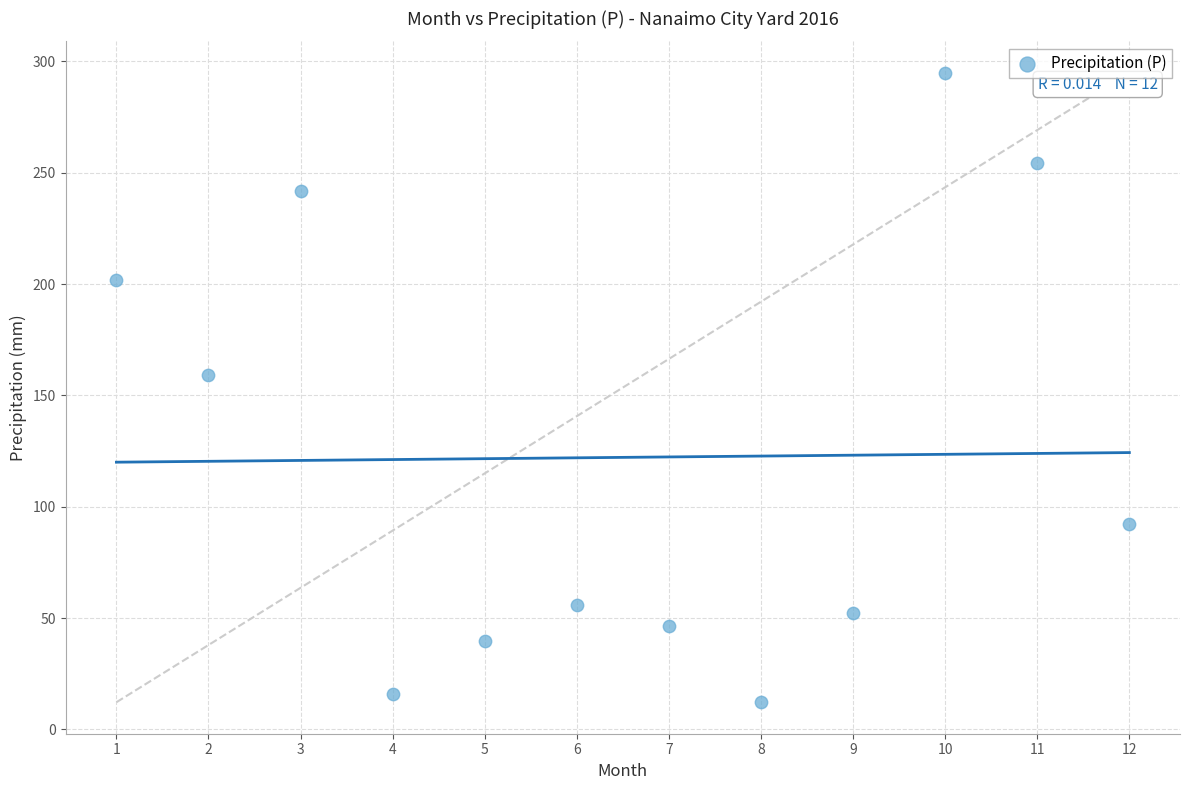

What Y value in the scatter plot is closest to 153?

159.0